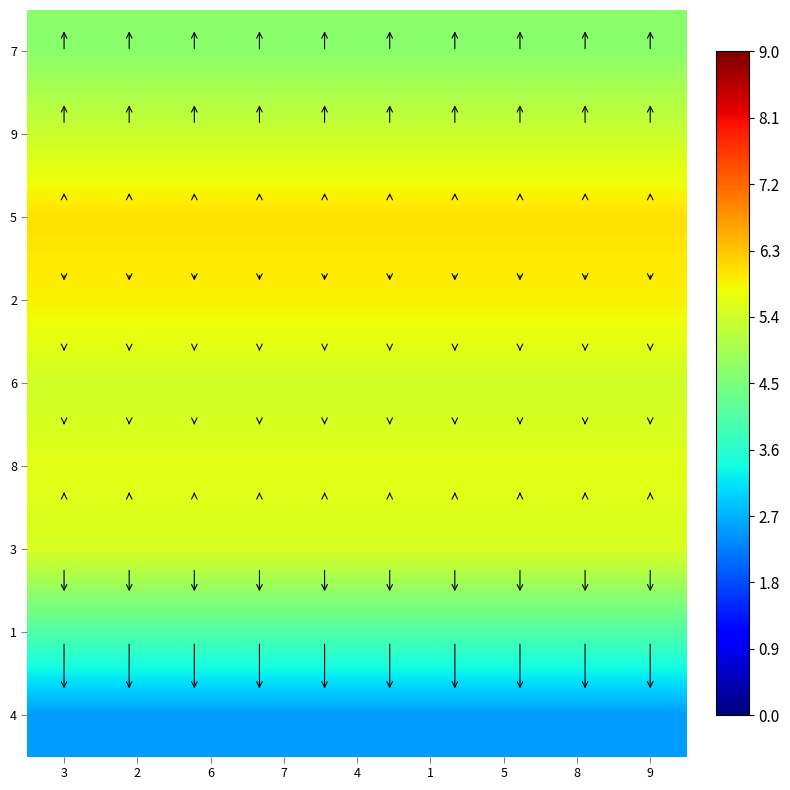

Reading left to right, what are all the values shown in this chart?

7: 3=4.7	2=4.7	6=4.7	7=4.7	4=4.7	1=4.7	5=4.7	8=4.7	9=4.7
9: 3=5.4	2=5.4	6=5.4	7=5.4	4=5.4	1=5.4	5=5.4	8=5.4	9=5.4
5: 3=6.0	2=6.0	6=6.0	7=6.0	4=6.0	1=6.0	5=6.0	8=6.0	9=6.0
2: 3=5.9	2=5.9	6=5.9	7=5.9	4=5.9	1=5.9	5=5.9	8=5.9	9=5.9
6: 3=5.4	2=5.4	6=5.4	7=5.4	4=5.4	1=5.4	5=5.4	8=5.4	9=5.4
8: 3=5.6	2=5.6	6=5.6	7=5.6	4=5.6	1=5.6	5=5.6	8=5.6	9=5.6
3: 3=5.5	2=5.5	6=5.5	7=5.5	4=5.5	1=5.5	5=5.5	8=5.5	9=5.5
1: 3=4.0	2=4.0	6=4.0	7=4.0	4=4.0	1=4.0	5=4.0	8=4.0	9=4.0
4: 3=2.5	2=2.5	6=2.5	7=2.5	4=2.5	1=2.5	5=2.5	8=2.5	9=2.5